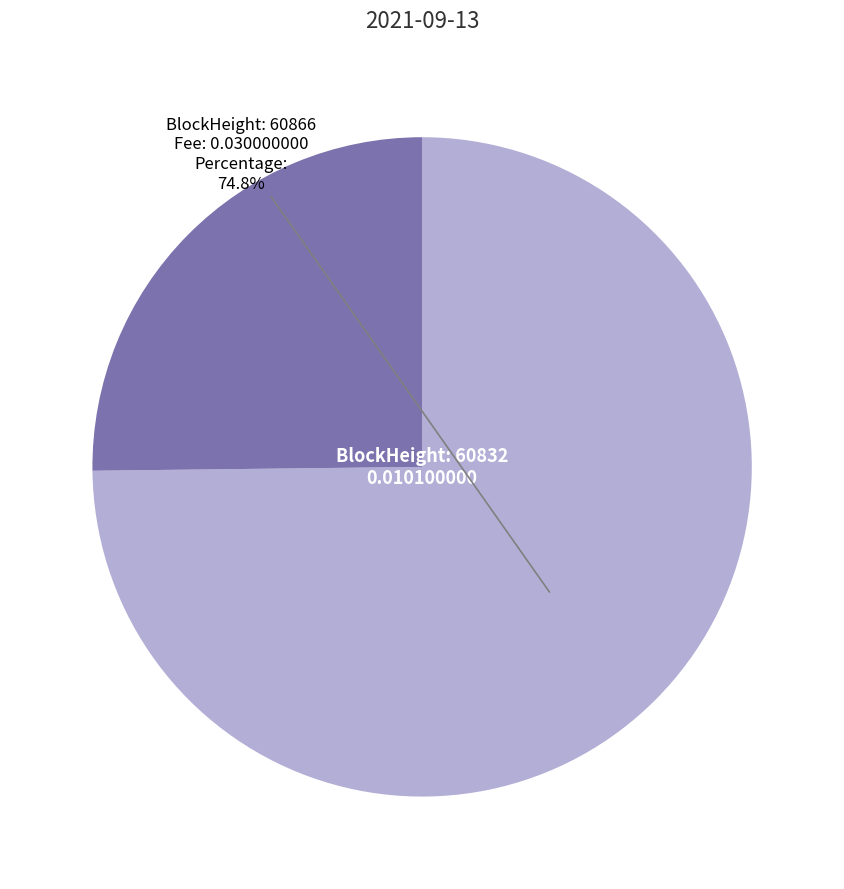

To the nearest percent, what is the average slice percentage?

50%